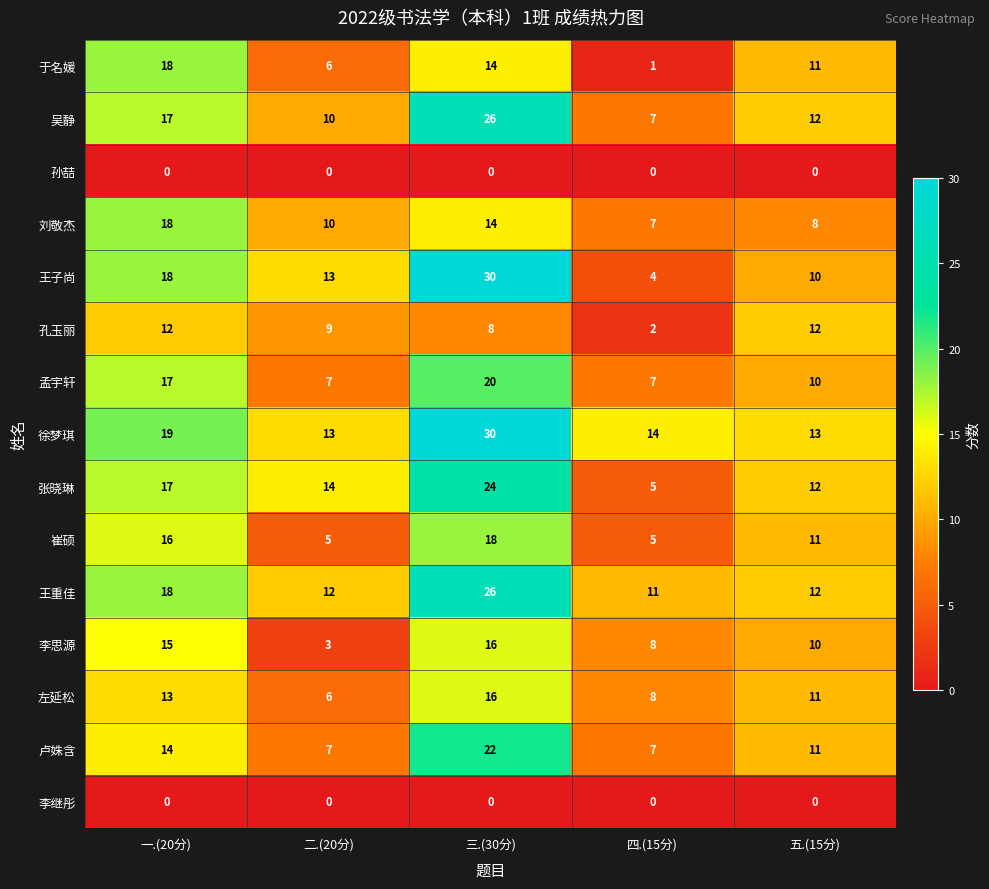

Where is 于名媛 nearest to the value 9?

五.(15分)